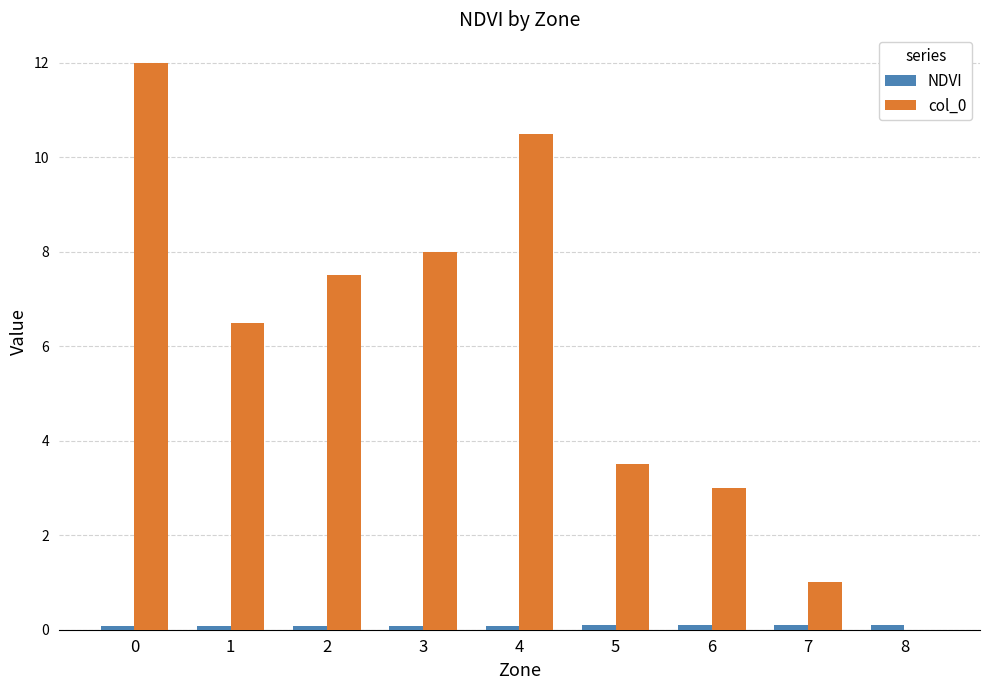

Which series changed the most between 0 and 4?

col_0